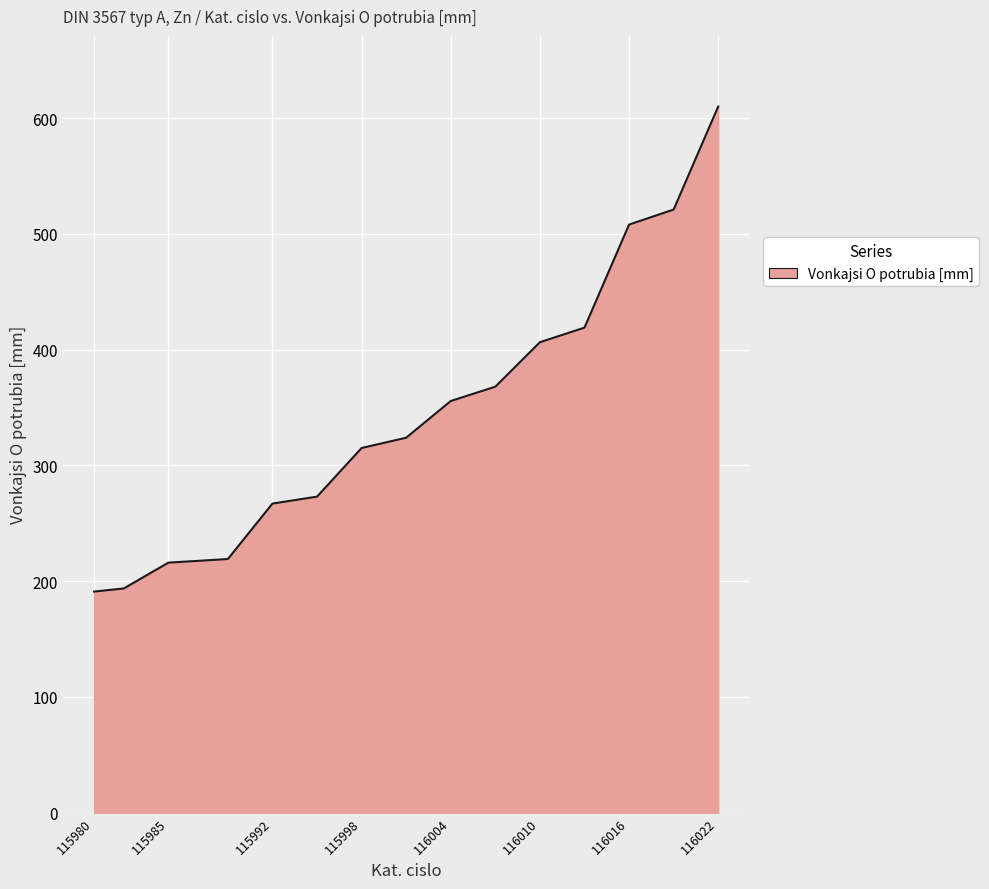

What is the maximum value shown in the chart?

610.0